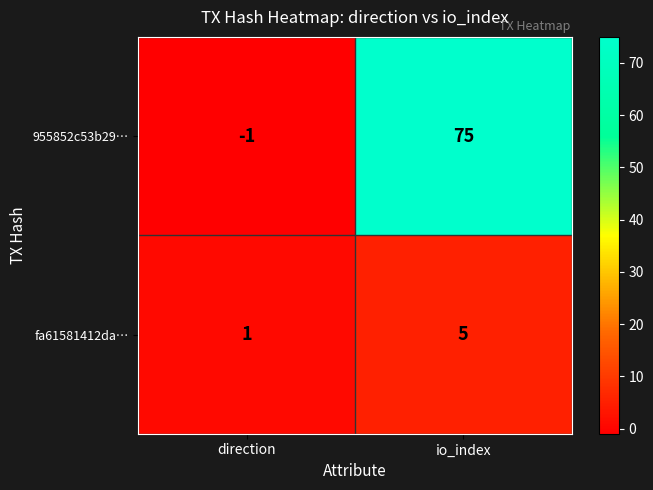

What is the difference between the maximum and minimum values in the fa61581412da… series?

4